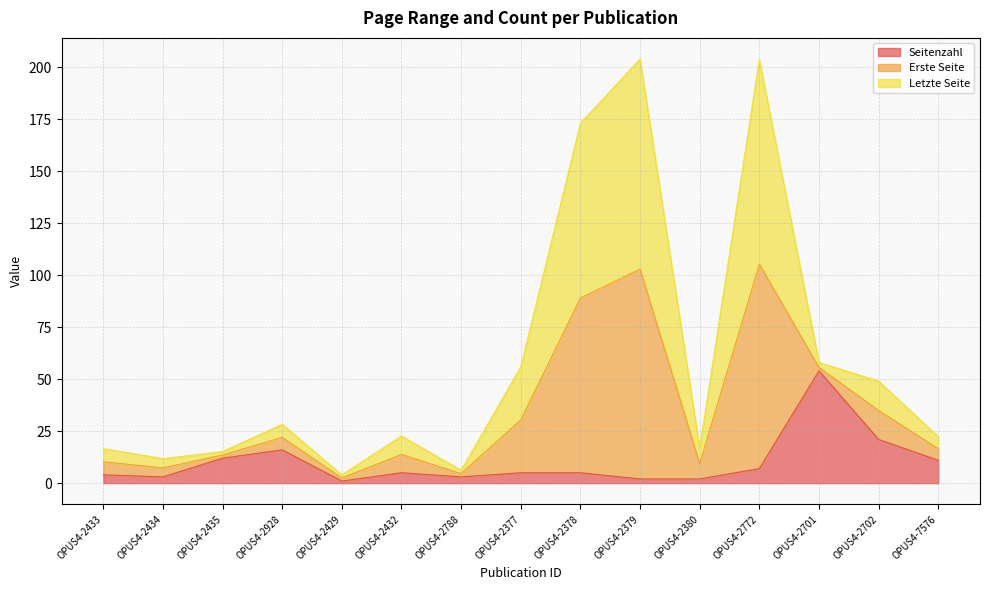

True or false: Seitenzahl and Erste Seite intersect in this chart.

False